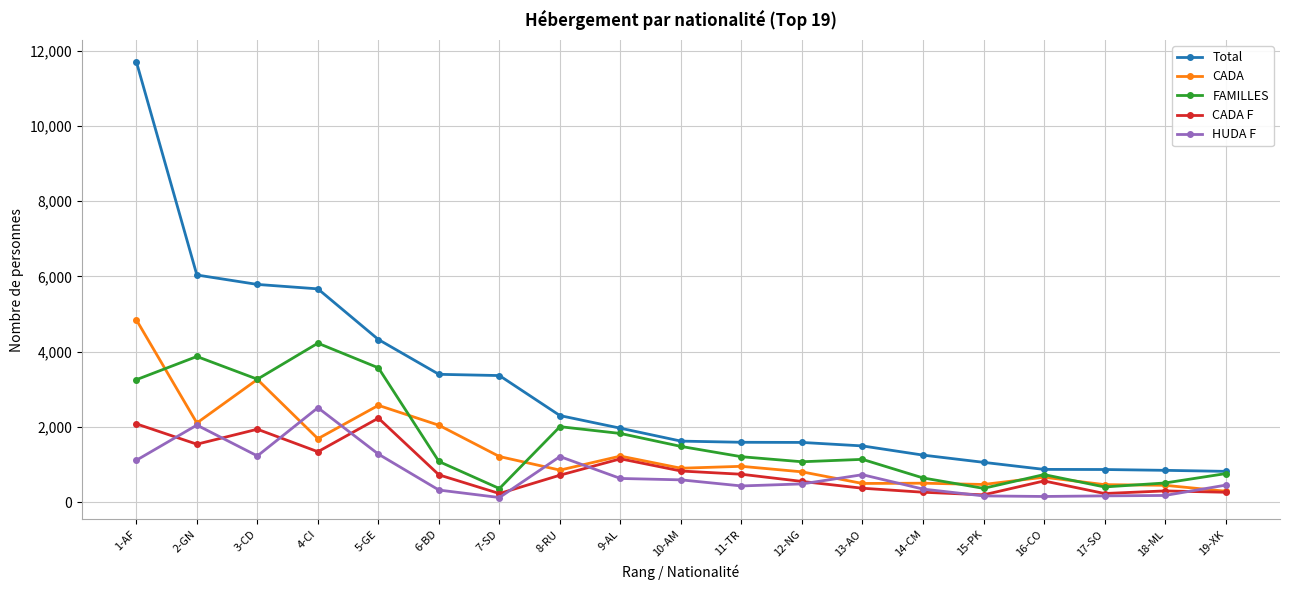

True or false: CADA F and HUDA F cross at least once.

True